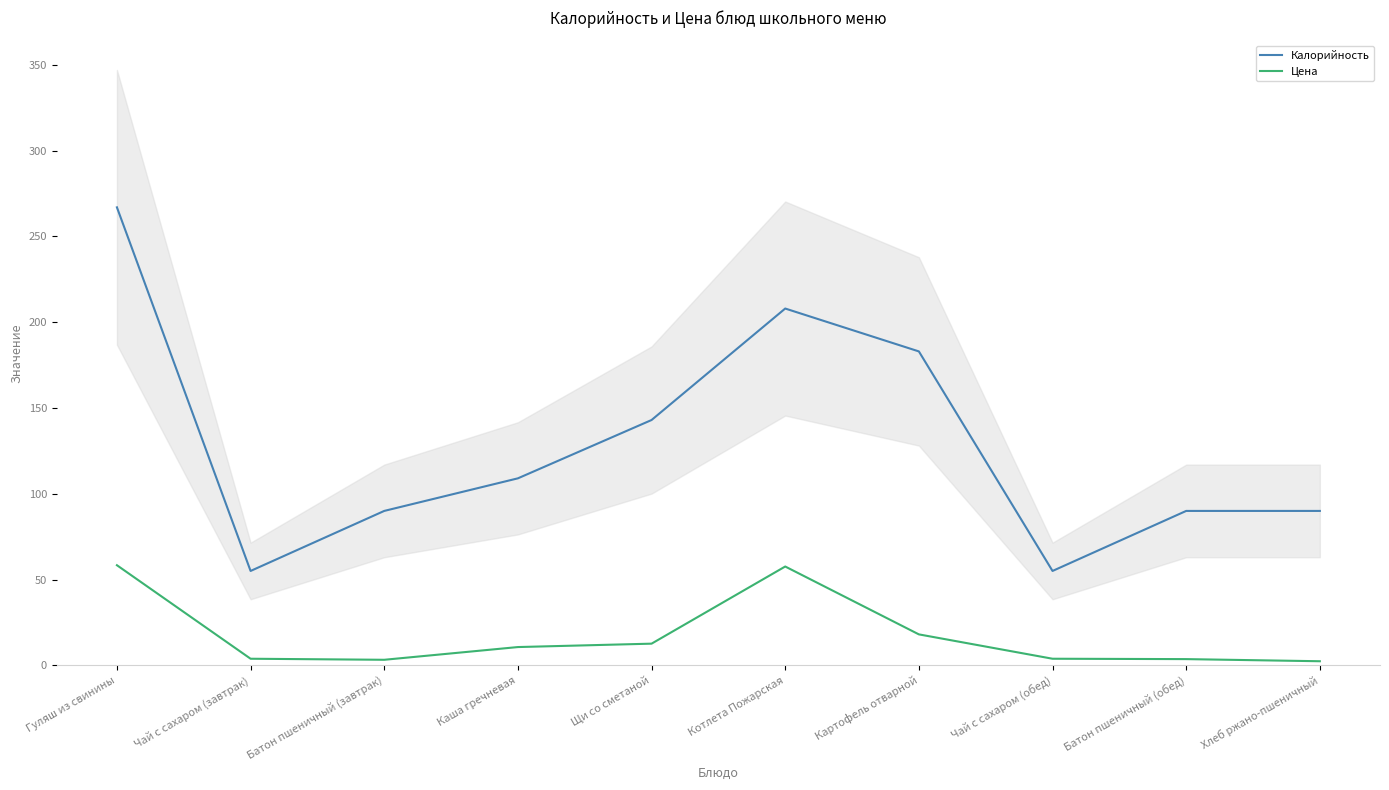

True or false: Цена and Калорийность cross at least once.

False